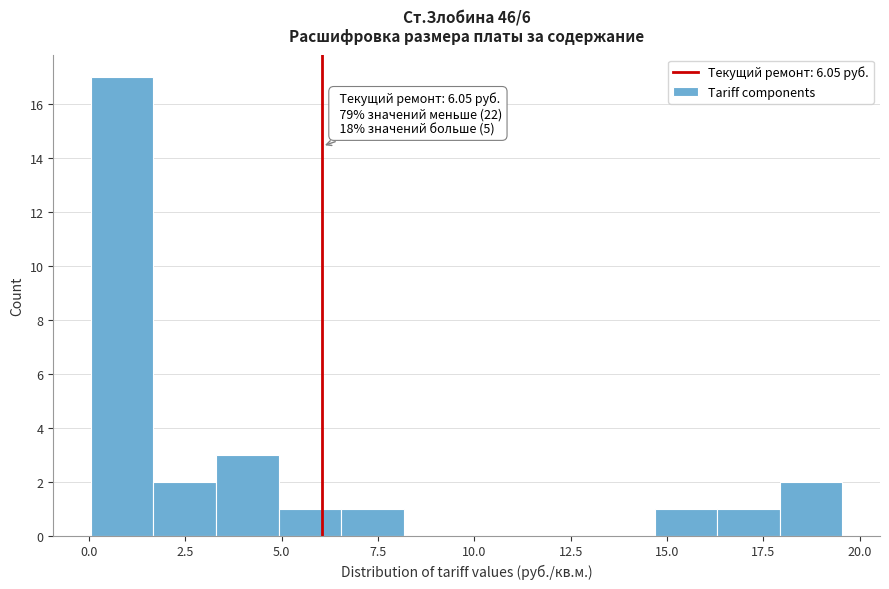

Read against the x-axis, roughly where is the centre of the tallest bar?

1.0